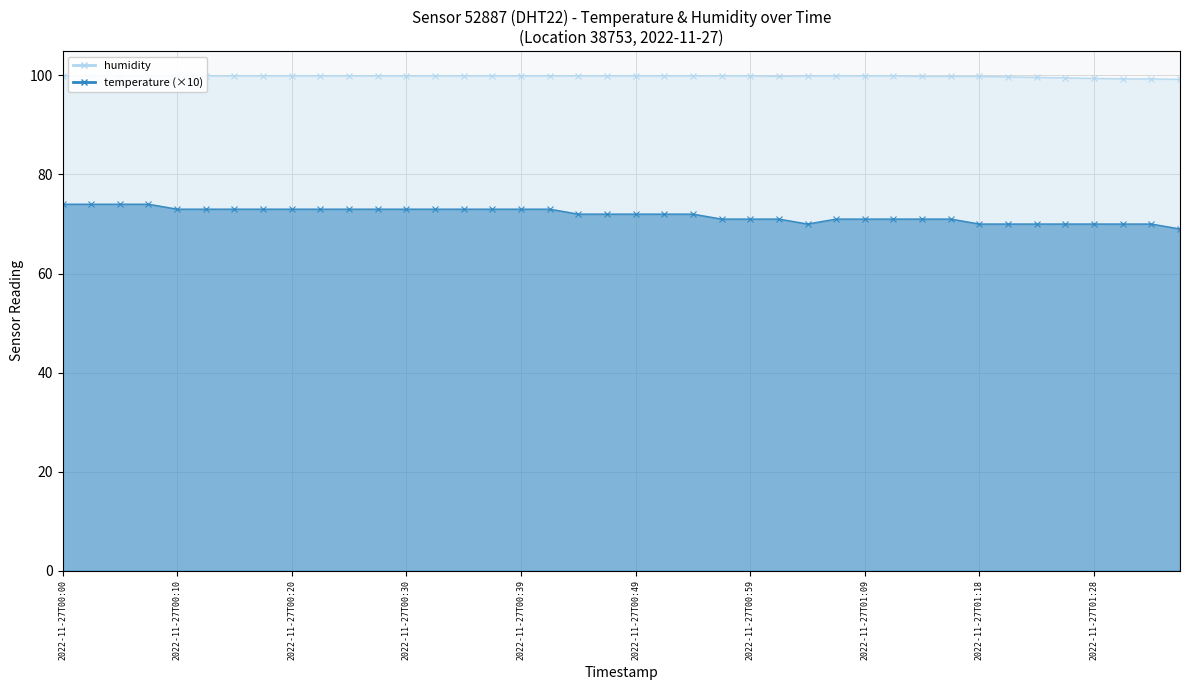

What is the maximum value shown in the chart?

99.9